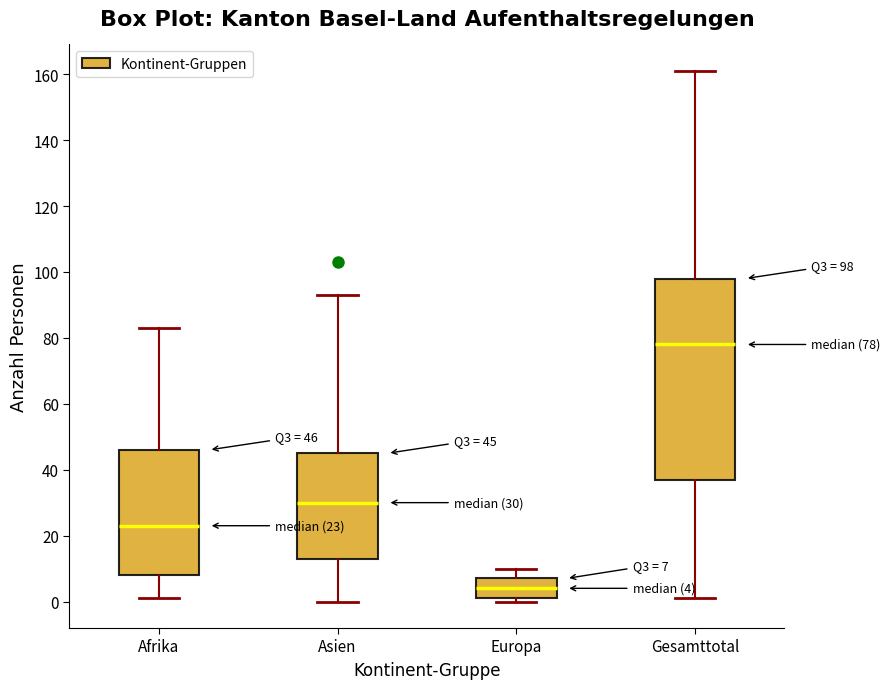

Which box is the tallest, from its lower edge to its upper edge?

Gesamttotal